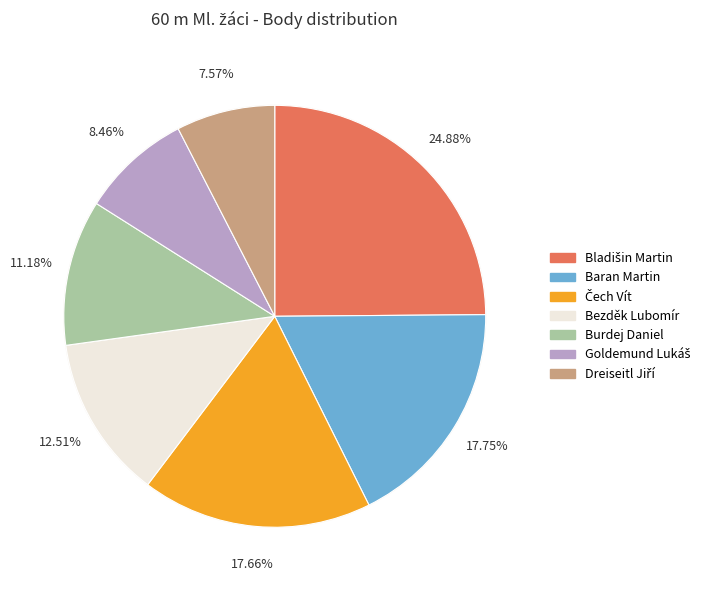

Is there any slice that represents more than half of the pie?

No